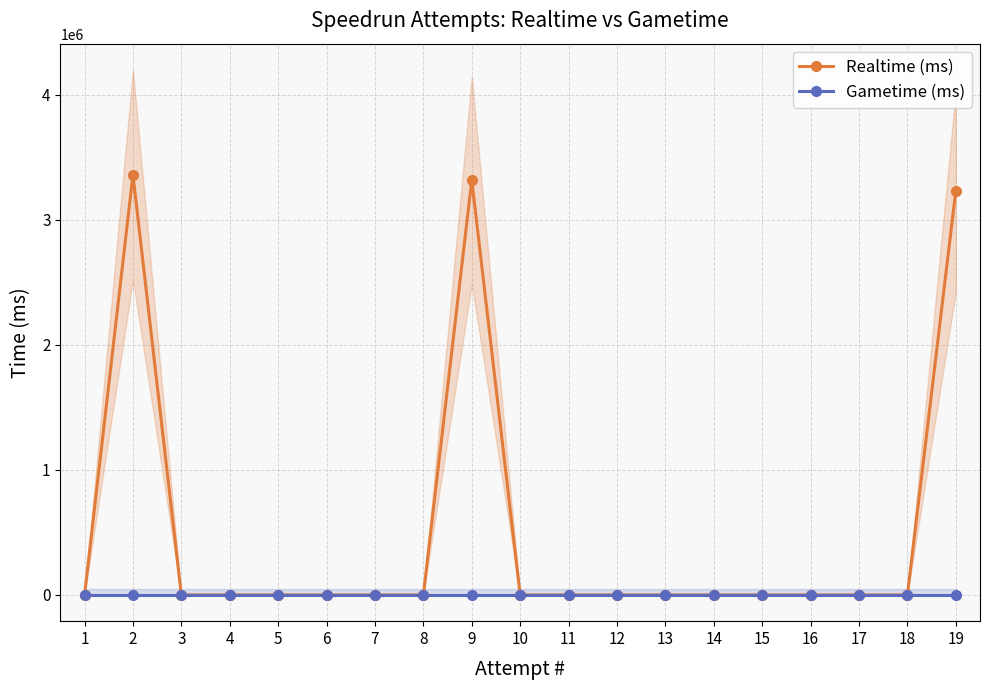

How many values in the Realtime (ms) series exceed 0?

3